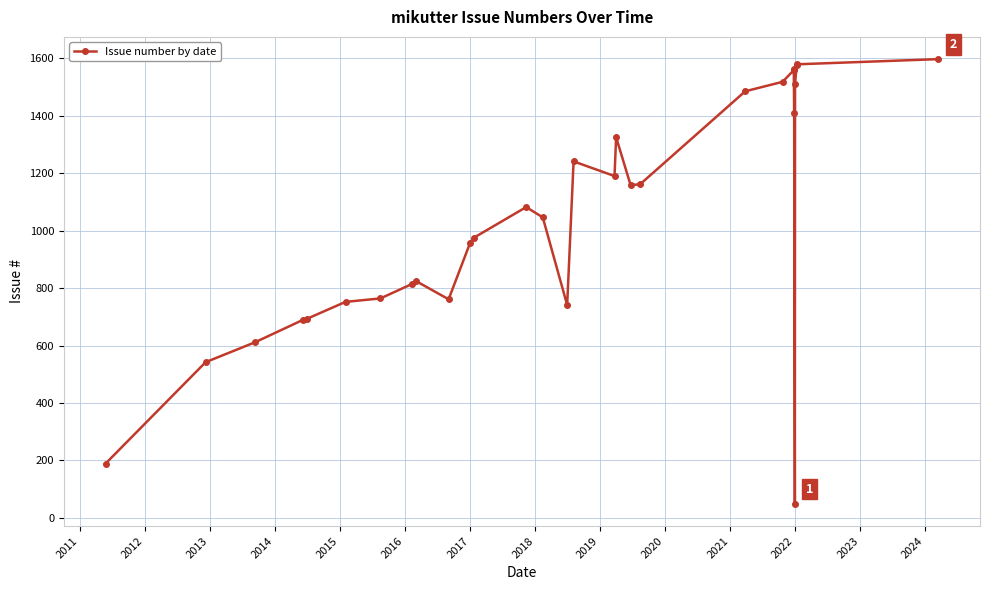

How many distinct data groups are displayed?

1